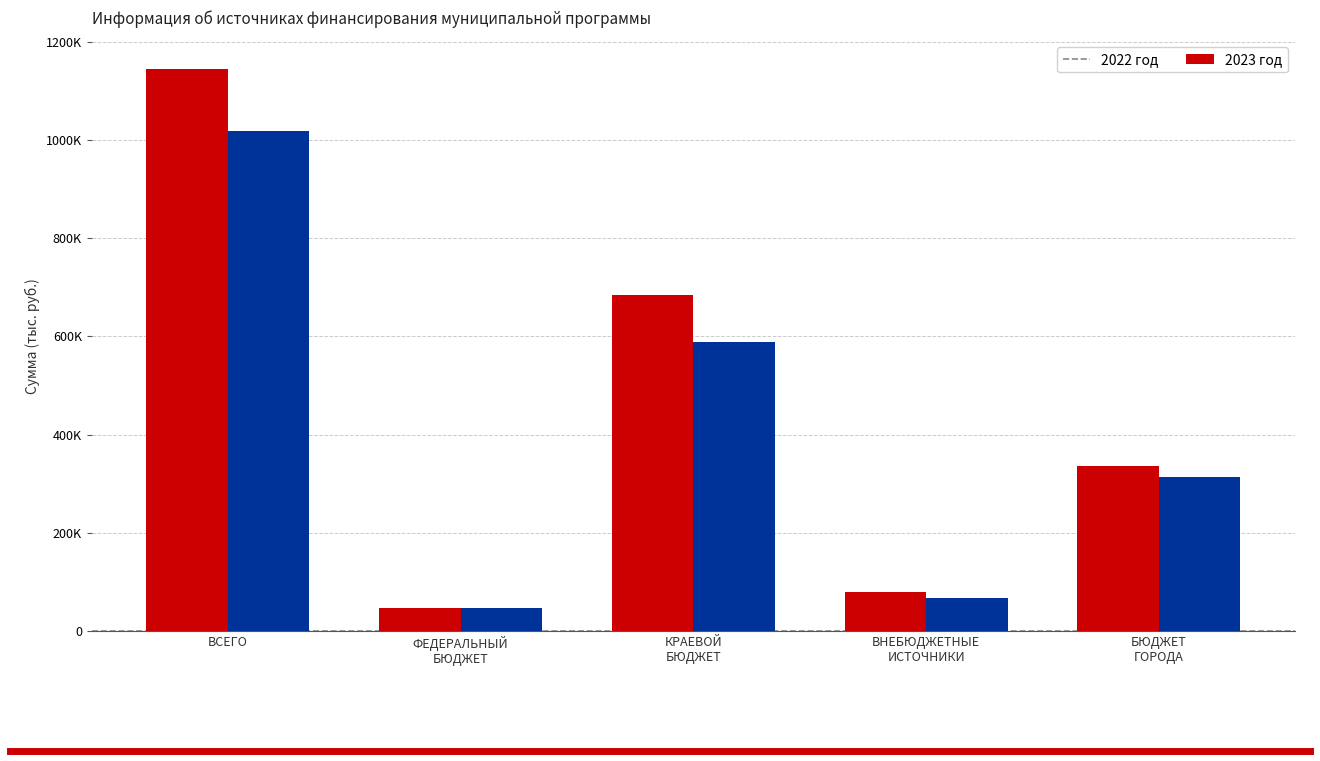

What are all the series names shown in the legend?

2022 год, 2023 год